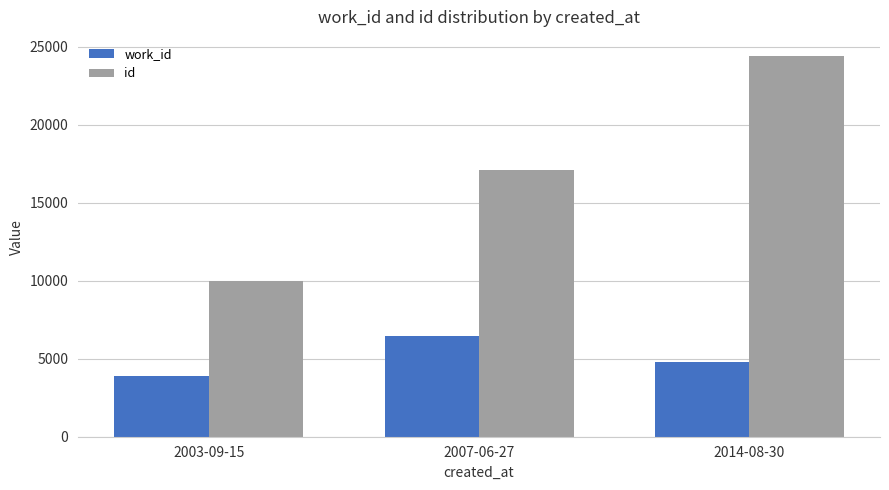

How many values in the work_id series are below 4774?

1